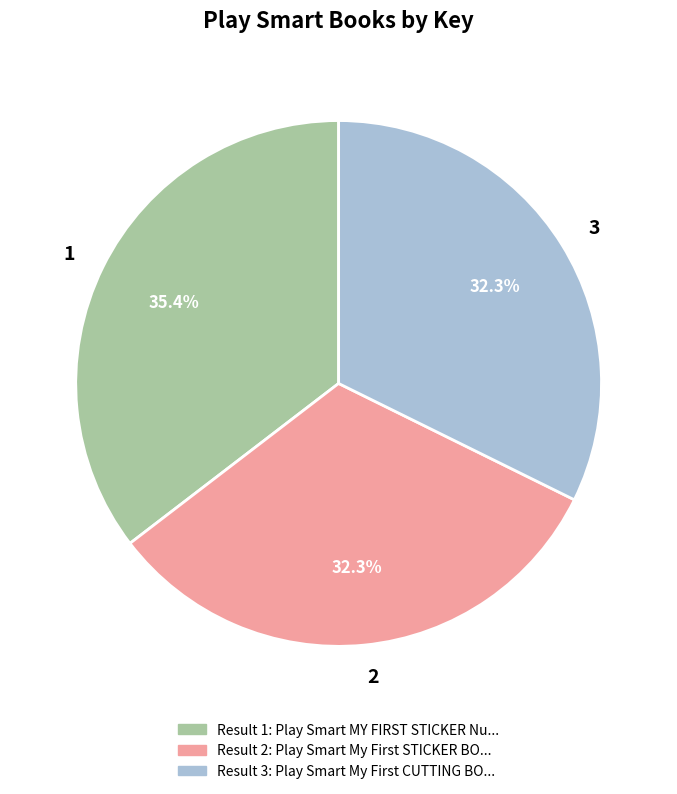

Does 1 account for over 50% of the chart?

No